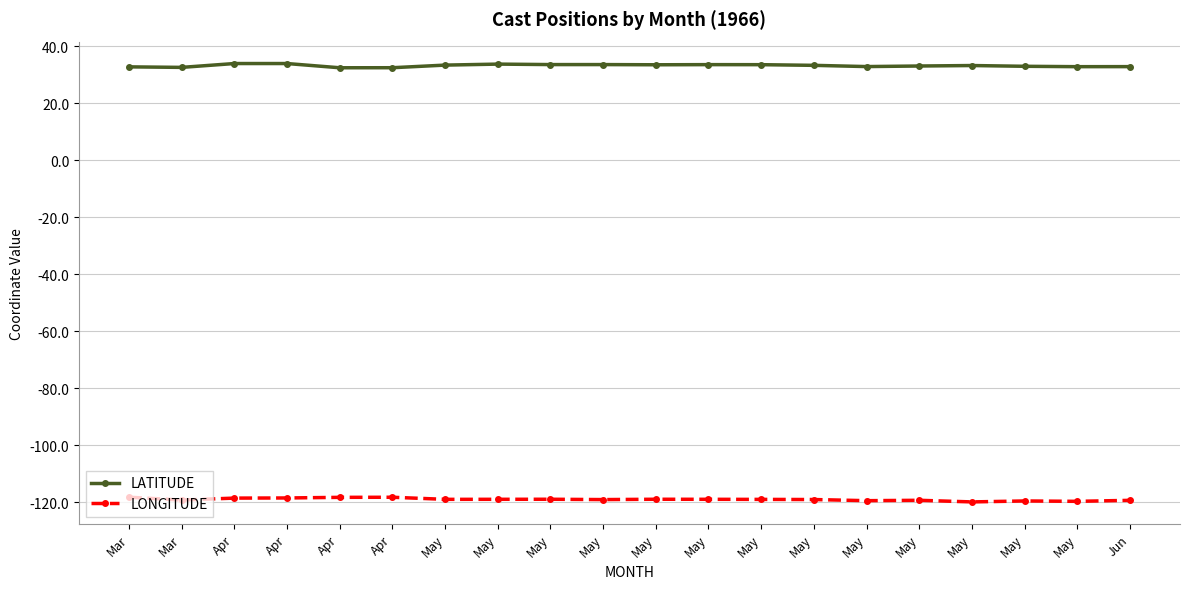

What are all the series names shown in the legend?

LATITUDE, LONGITUDE